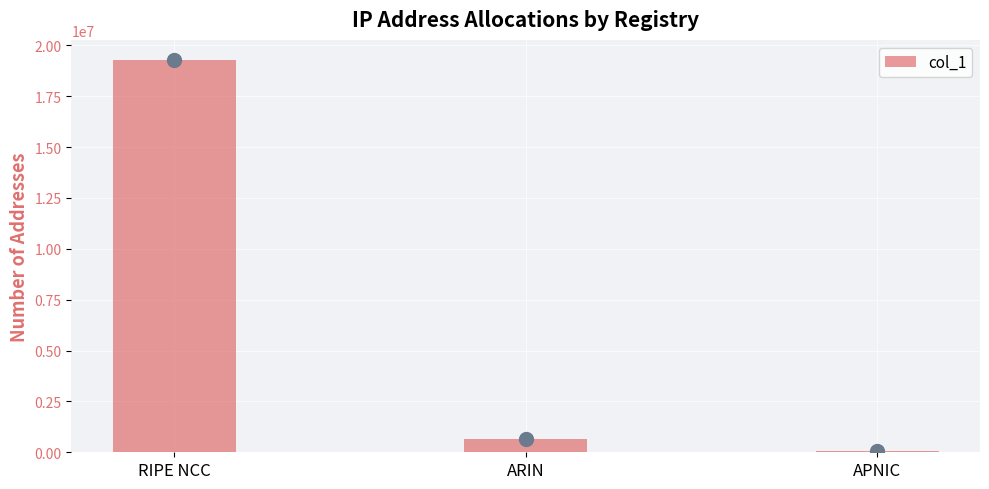

Does the chart contain stacked bars?

No